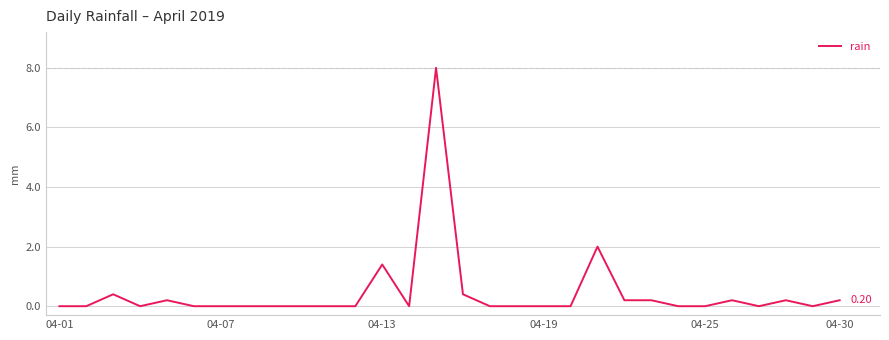

What is the sum of all values?

13.4